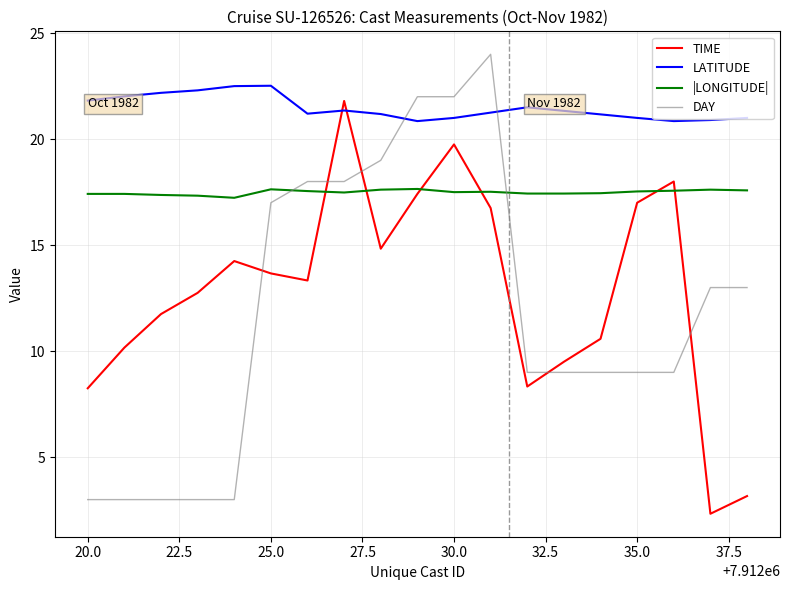

Which series has the largest total across all categories?

LATITUDE